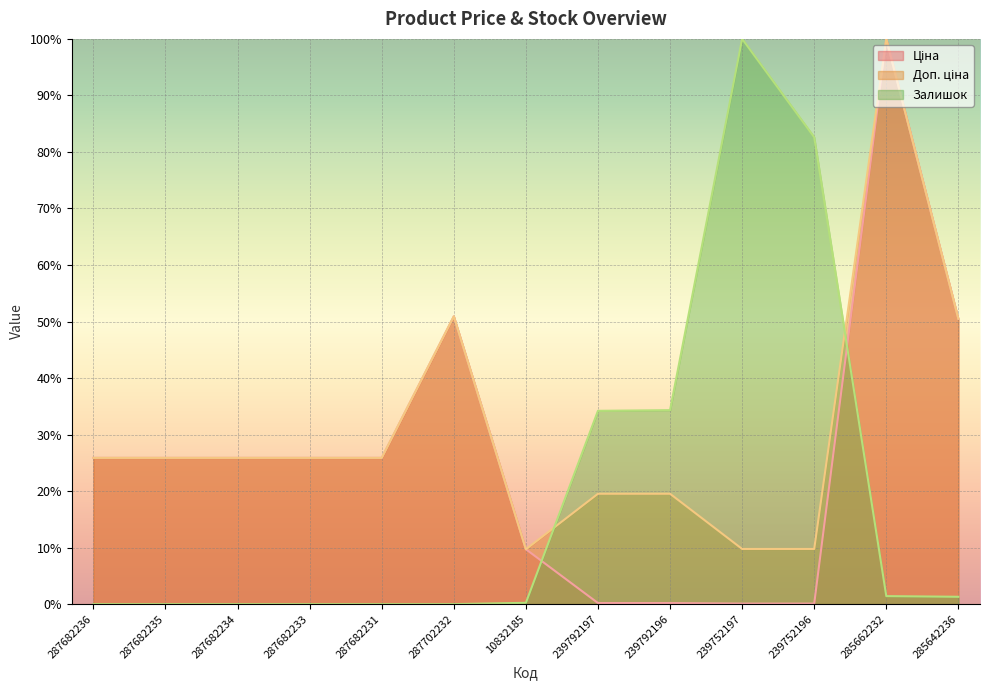

Reading right to left, extract all data points from this chart.

Ціна: 50.5	100.0	0.1	0.1	0.2	0.2	9.7	50.9	25.9	25.9	25.9	25.9	25.9
Доп. ціна: 50.5	100.0	9.8	9.8	19.5	19.5	9.7	50.9	25.9	25.9	25.9	25.9	25.9
Залишок: 1.3	1.4	82.6	100.0	34.3	34.2	0.2	0.0	0.0	0.0	0.0	0.0	0.0